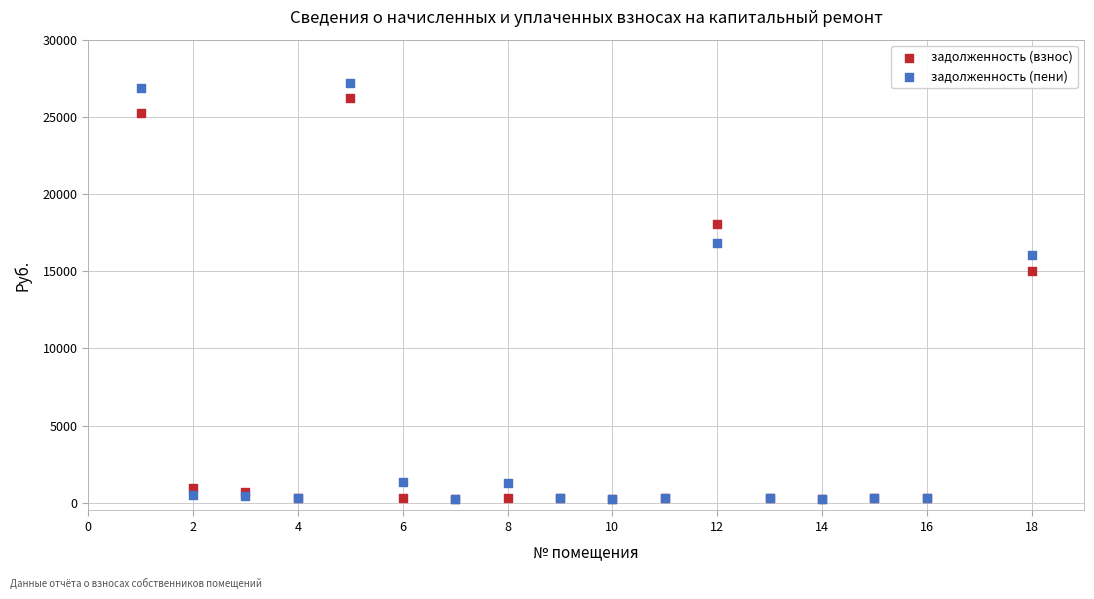

Across all series, what Y value is closest to 13715?

15037.5